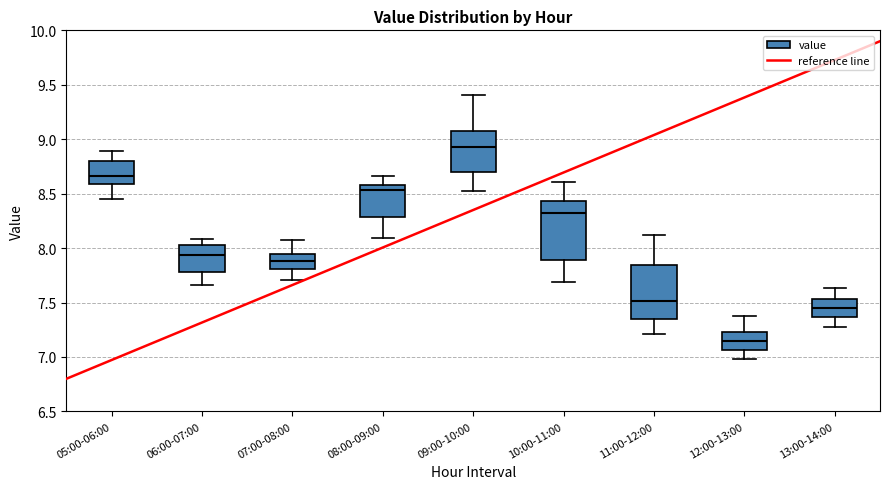

Where does the lower whisker of the box for 08:00-09:00 end on the y-axis? The values are not printed on the chart, so give them approximately, as read against the axis.

8.10